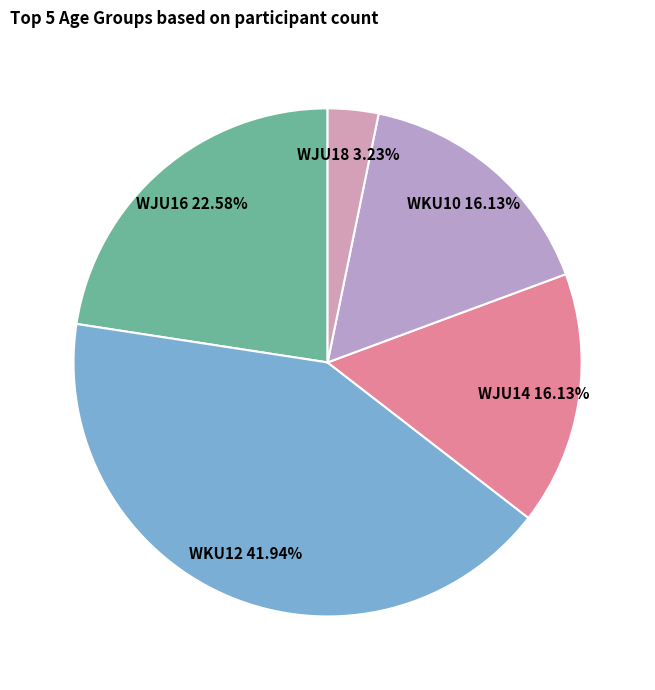

To the nearest percent, what is the difference between the largest and smallest slice percentages?

39%